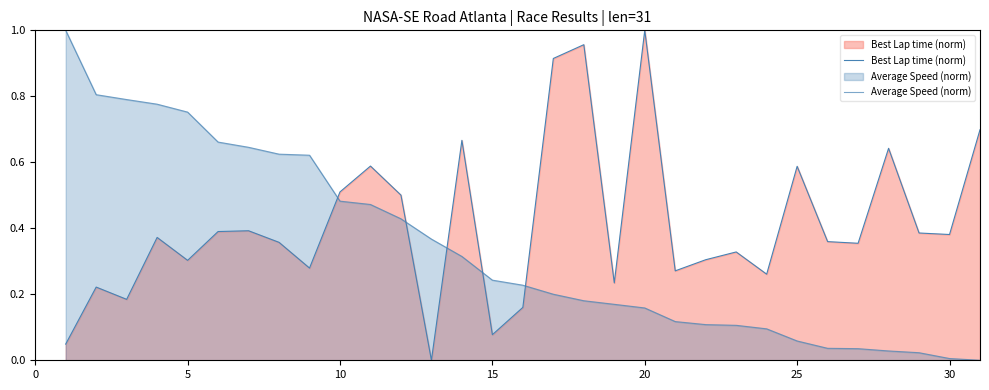

What is the sum of all Average Speed (norm) values?

10.5